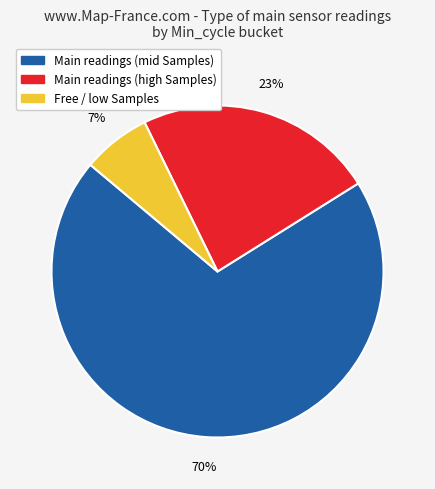

Is there a majority slice in this chart?

Yes